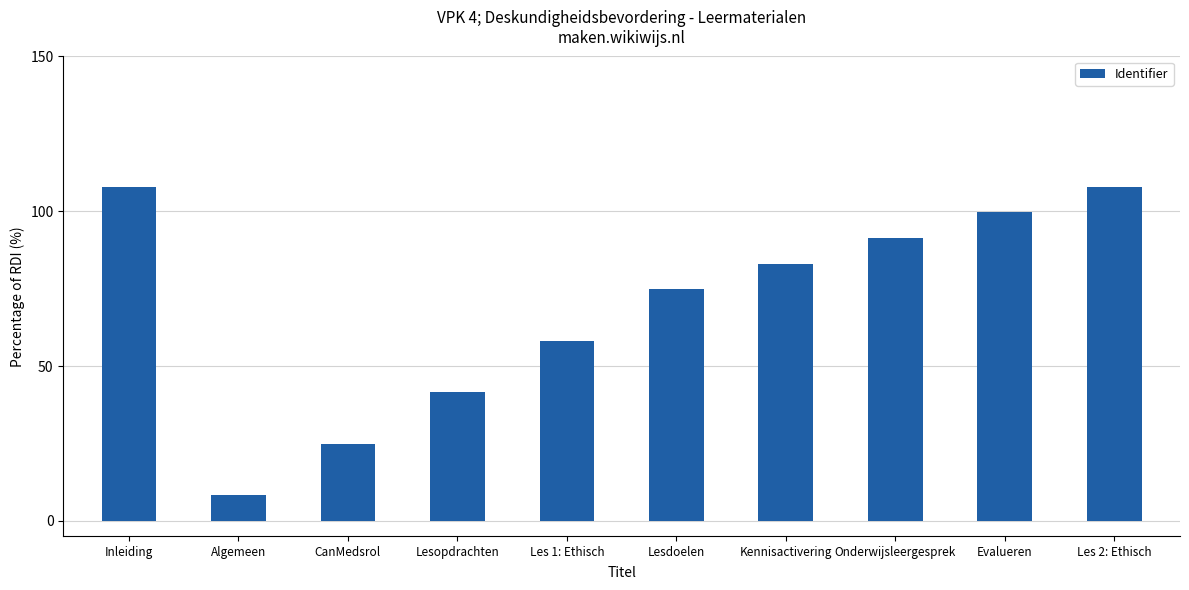

What is the label of the 7th bar from the left?

Kennisactivering